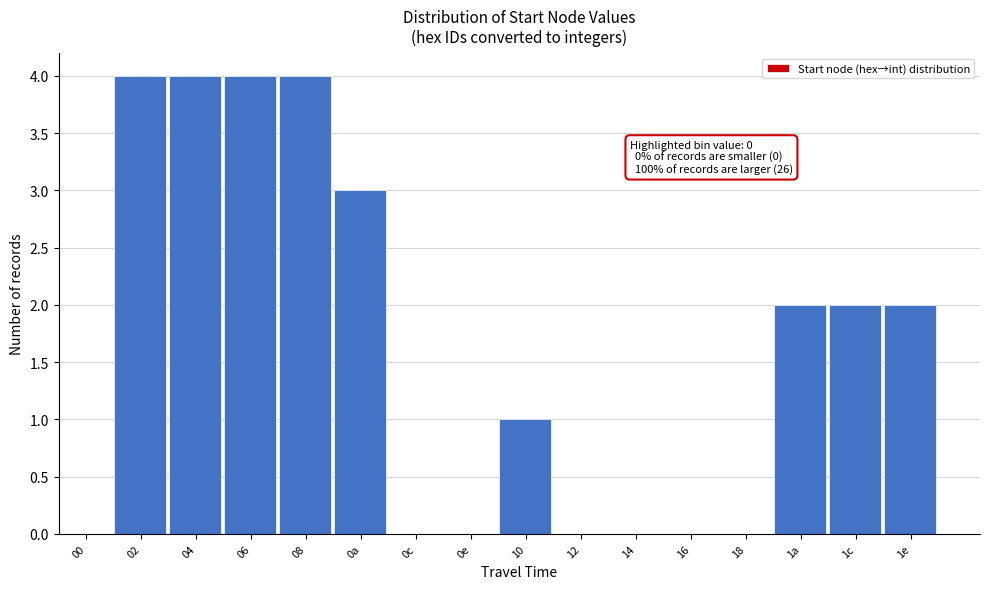

Reading left to right, what are all the values shown in this chart?

00=0	02=4	04=4	06=4	08=4	0a=3	0c=0	0e=0	10=1	12=0	14=0	16=0	18=0	1a=2	1c=2	1e=2